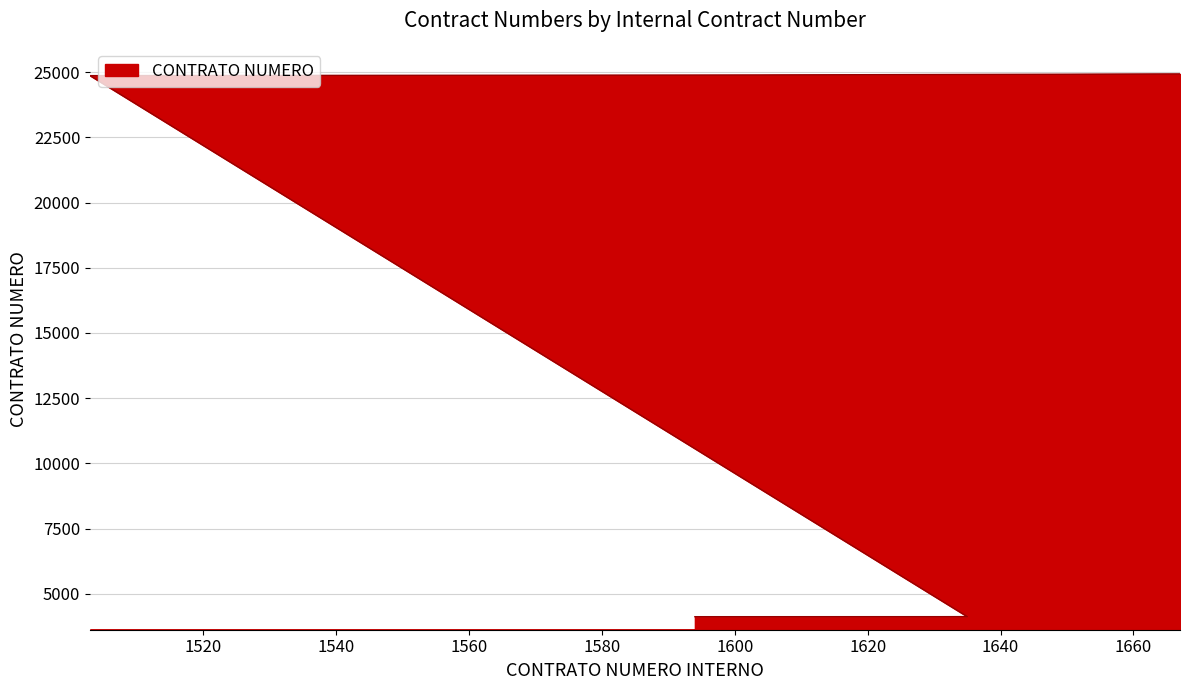

What is the sum of all values?

286331